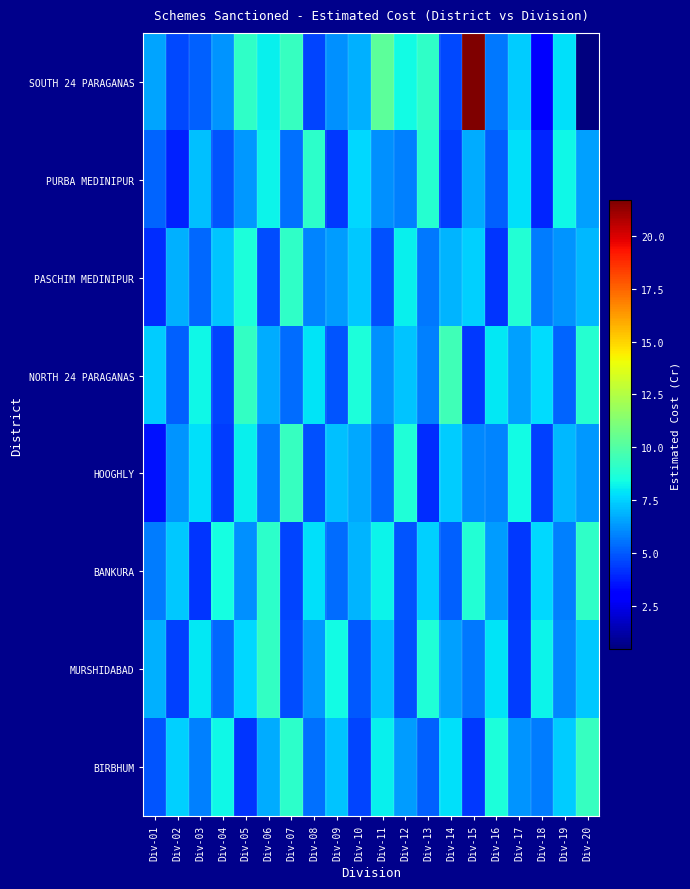

Which has a higher value, Div-11 or Div-16?

Div-11